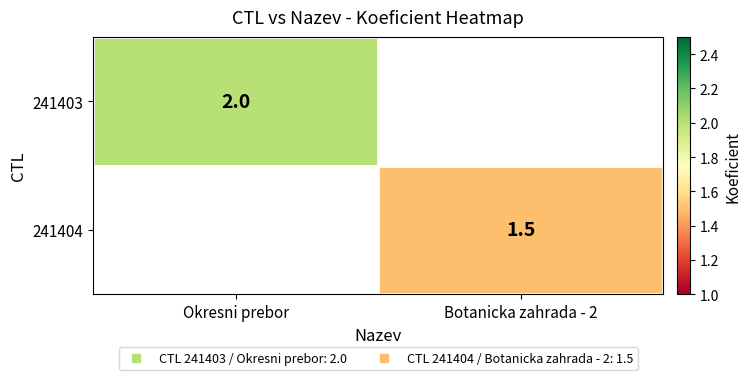

How many positive values does the 241403 series have?

1